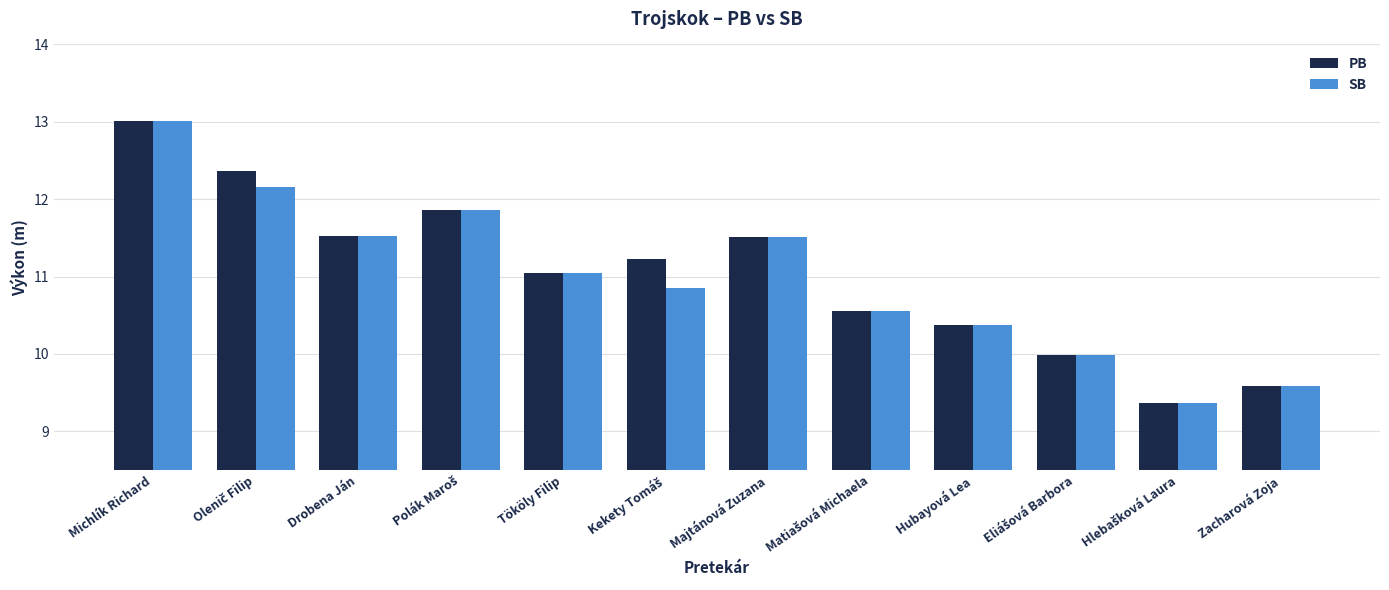

What is the total value across all series at Michlík Richard?

26.0